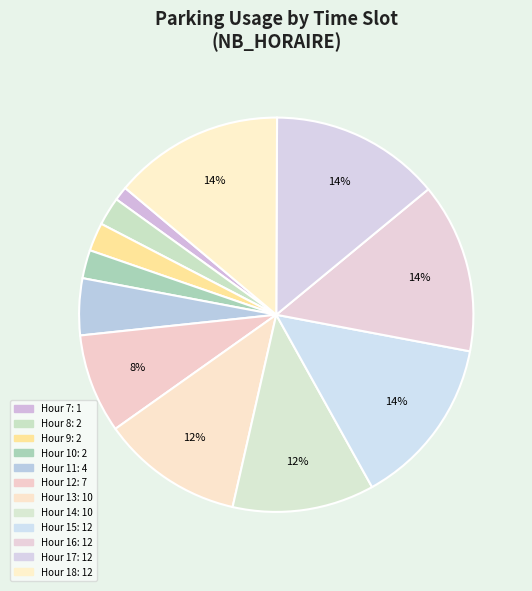

How many slices are in this pie chart?

12